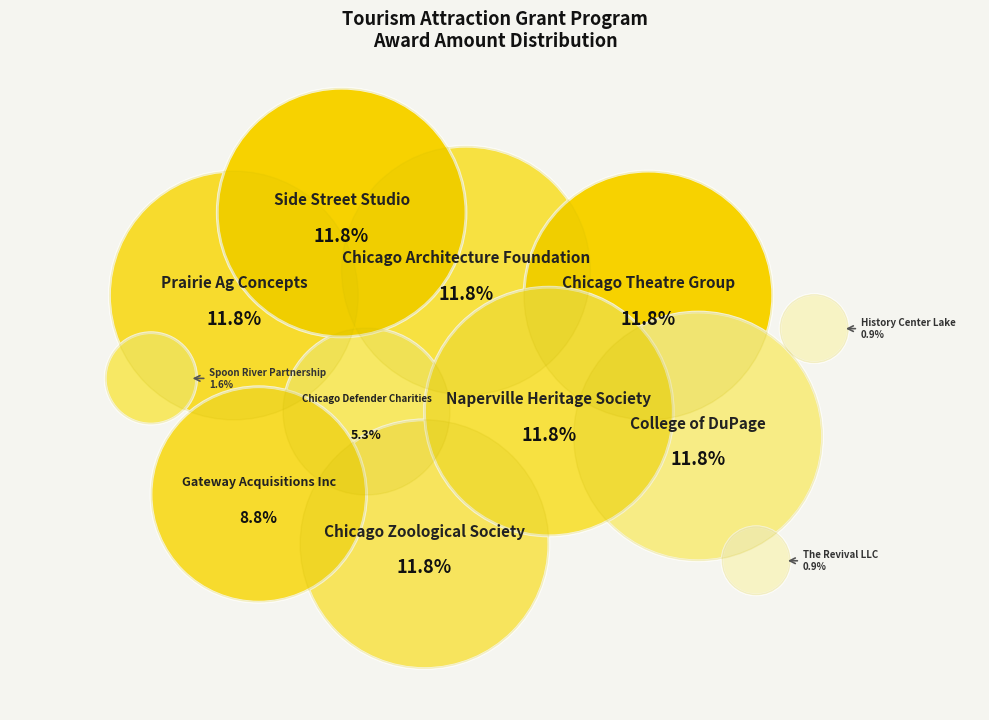

To the nearest percent, what percentage of the pie is Naperville Heritage Society?

12%